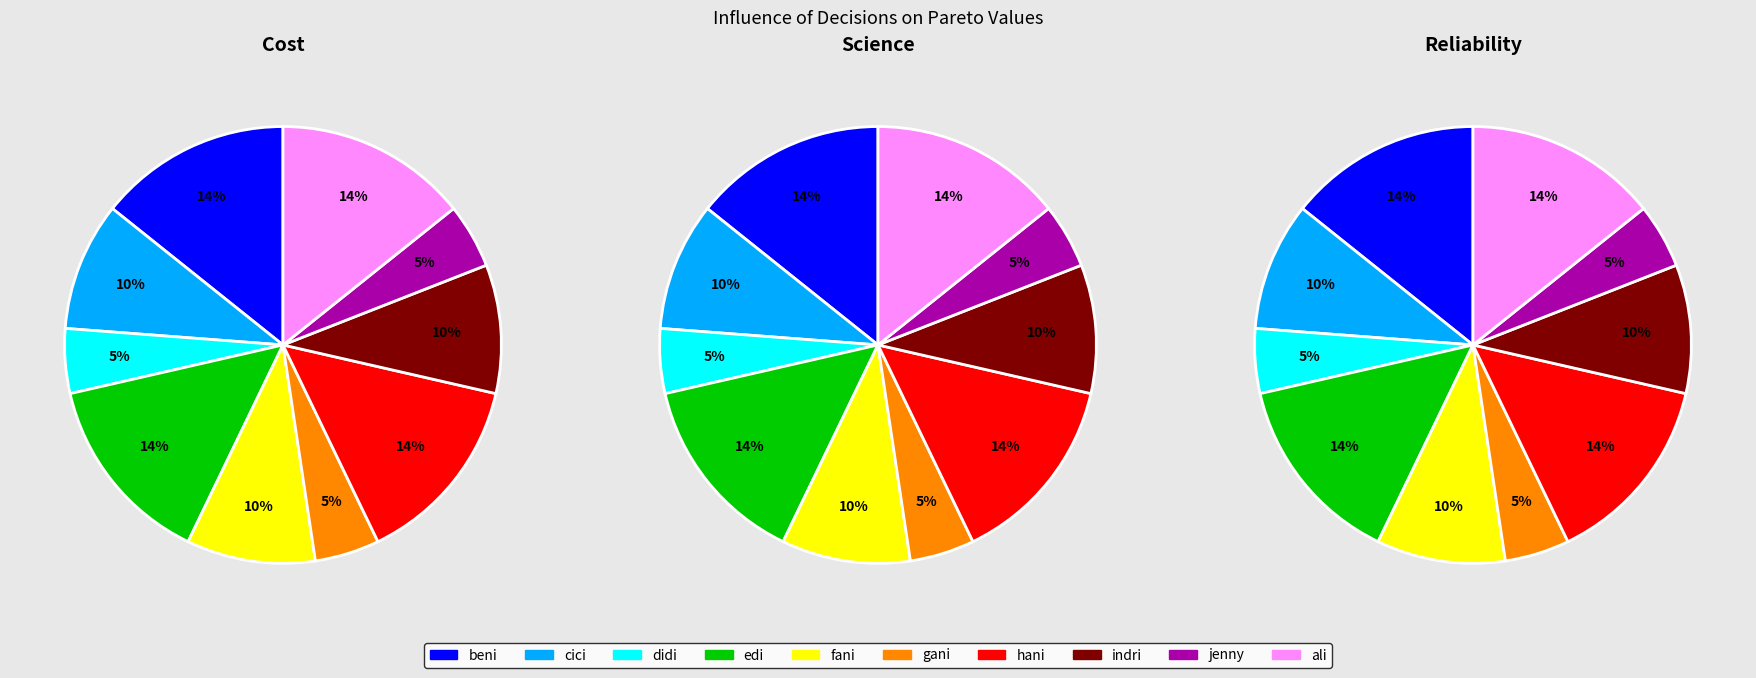

To the nearest percent, what is the combined percentage of cici and indri?

19%